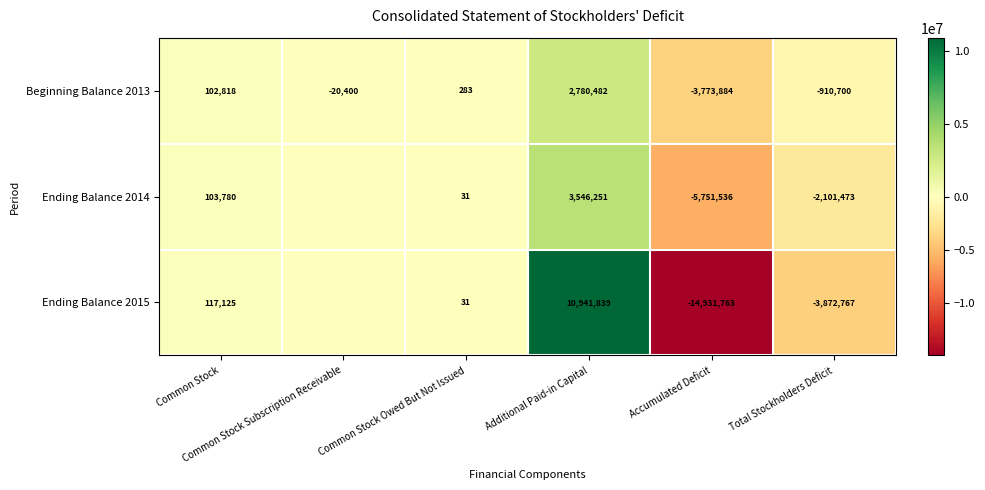

What is the difference between the maximum and minimum values in the Ending Balance 2015 series?

25873602